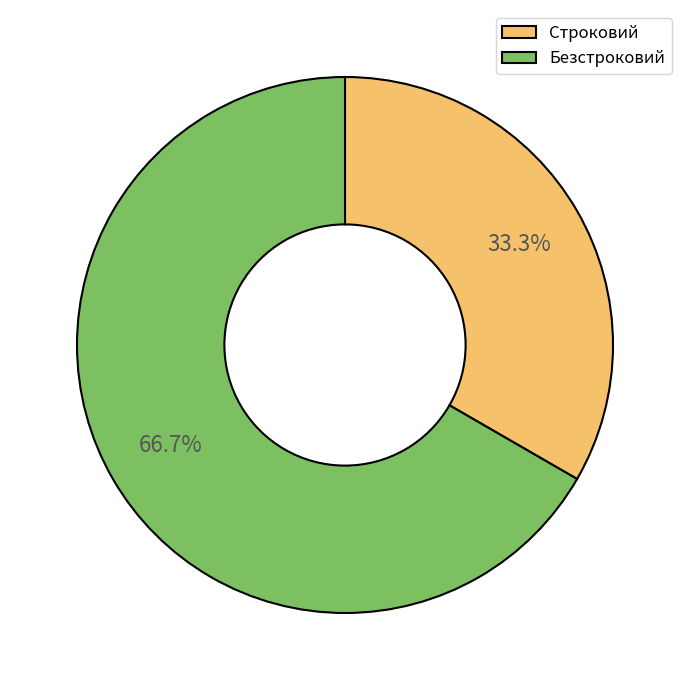

How many segments does this pie chart have?

2